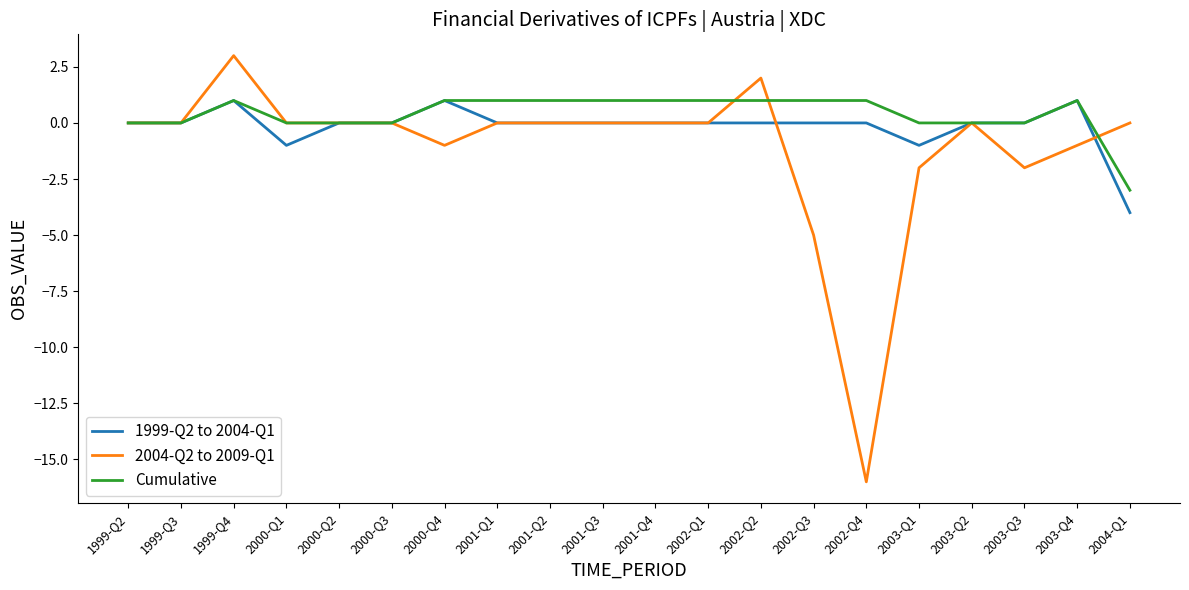

Which category has the lowest value across all series?

2002-Q4